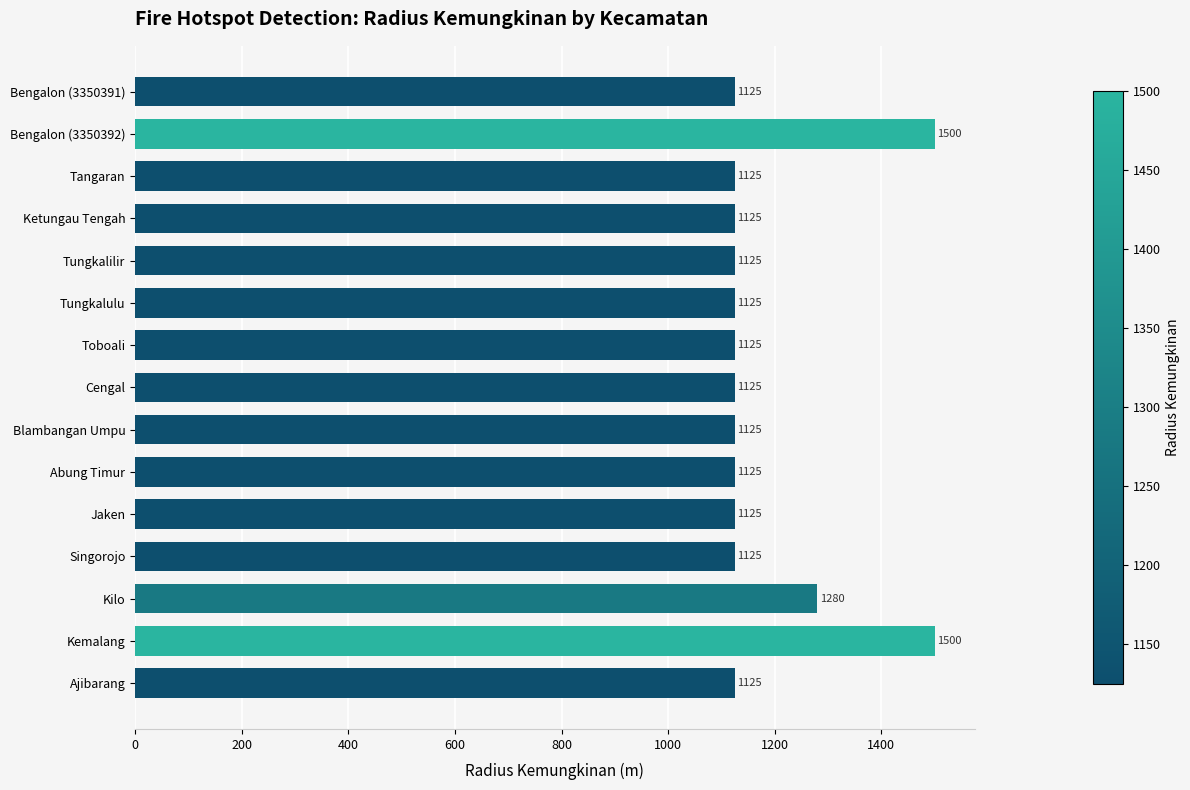

What position from the bottom is Tungkalulu?

10